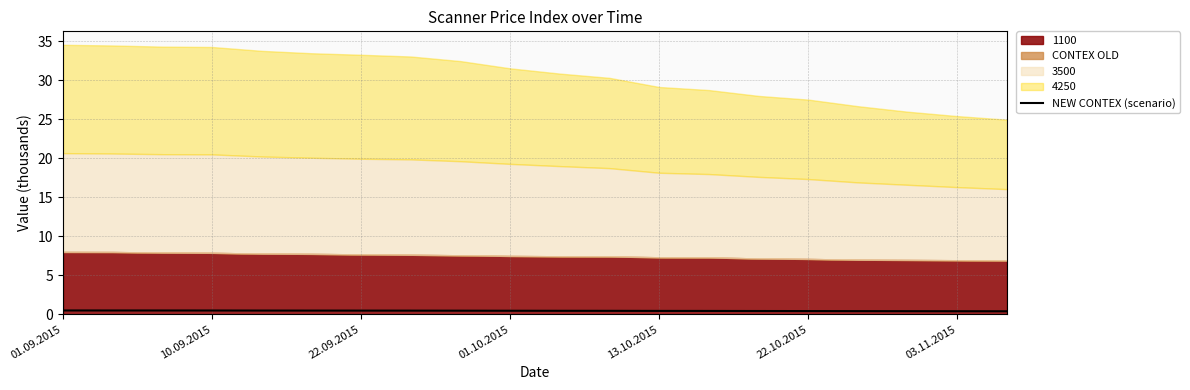

Is it true that NEW CONTEX (scenario) equals 0.4 at 01.10.2015?

True